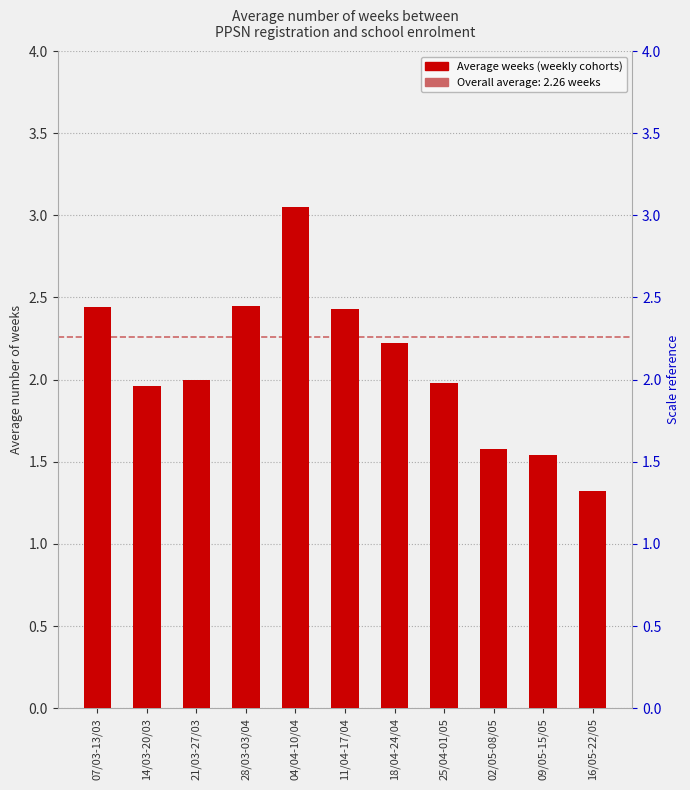

Reading right to left, what are all the values shown in this chart?

1.3	1.5	1.6	2.0	2.2	2.4	3.0	2.5	2.0	2.0	2.4